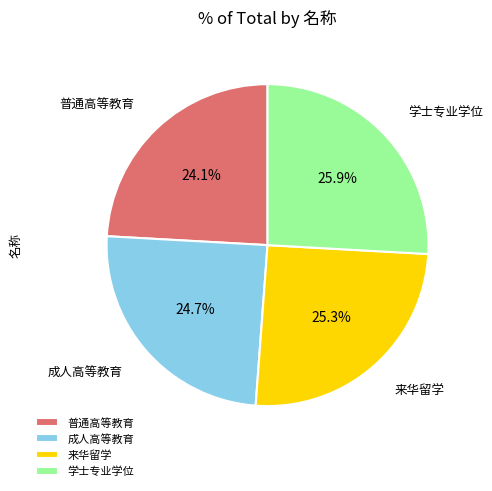

Which slice is the largest?

学士专业学位